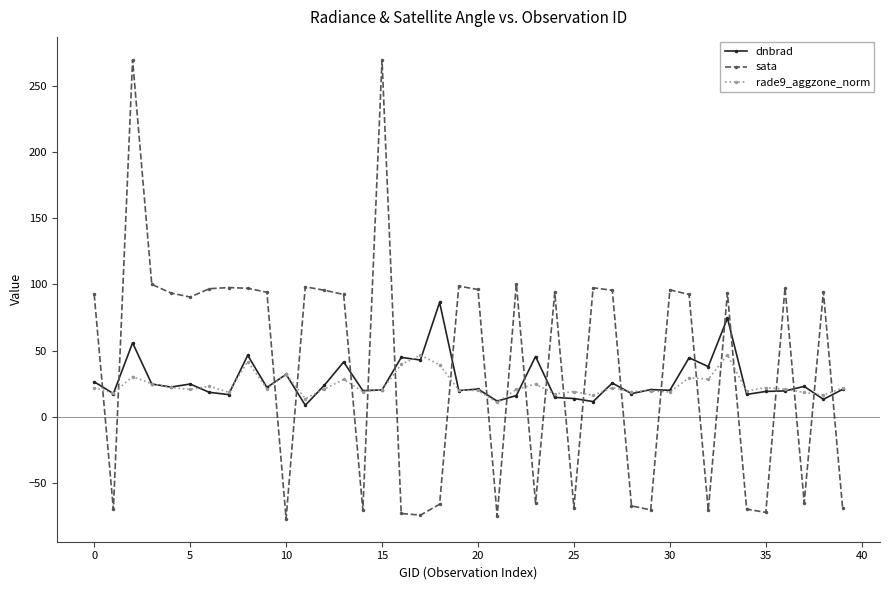

True or false: rade9_aggzone_norm and sata intersect in this chart.

True